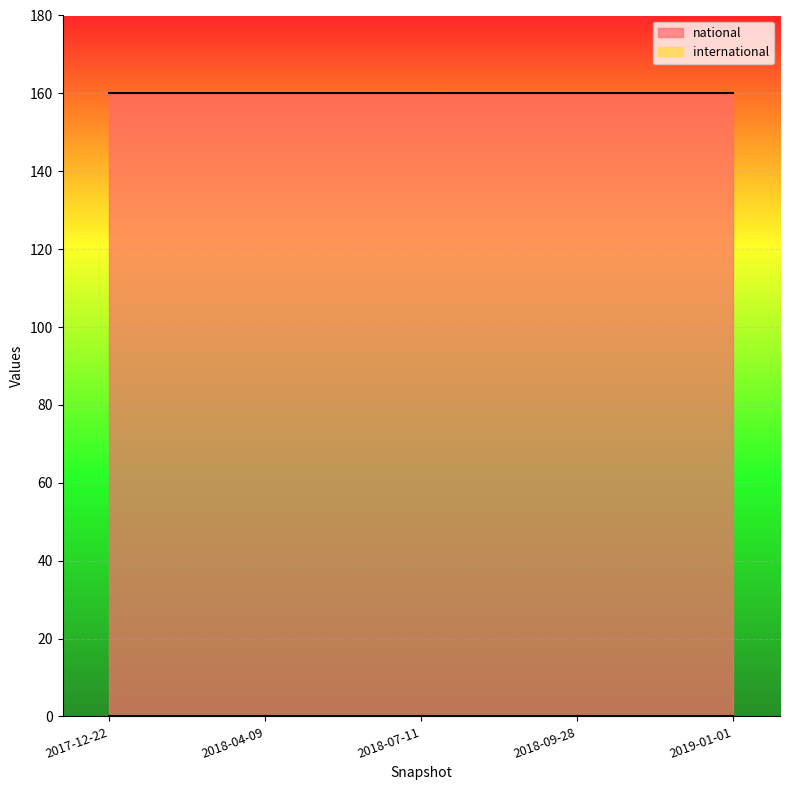

What is the total value across all series at 2017-12-22?

160